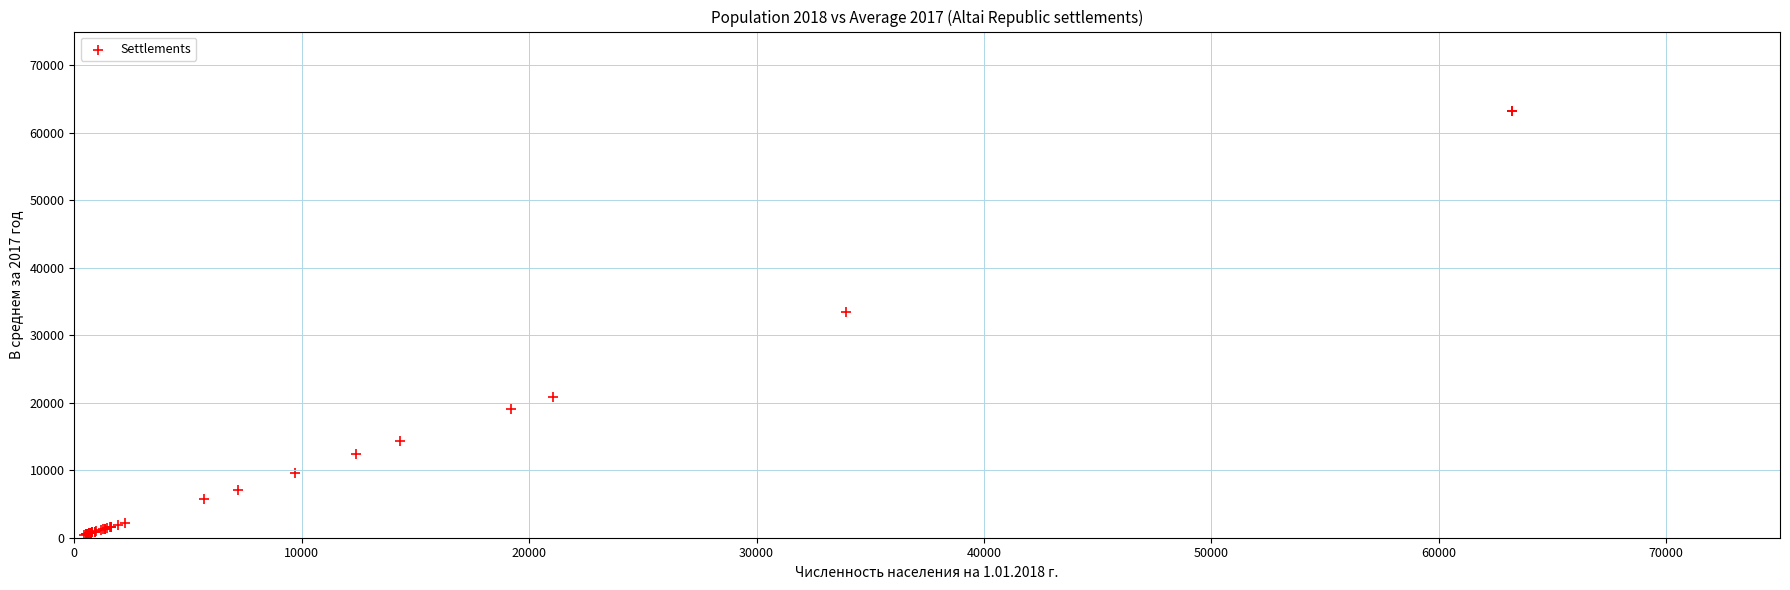

What Y value in the scatter plot is closest to 31840?

33490